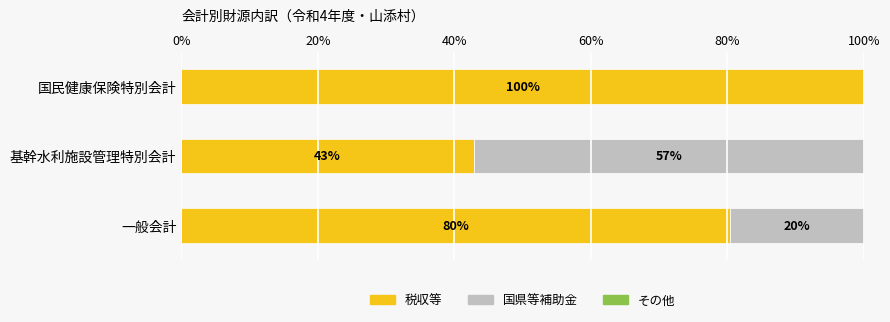

The value of 税収等 at 一般会計 is 80.4. True or false?

True